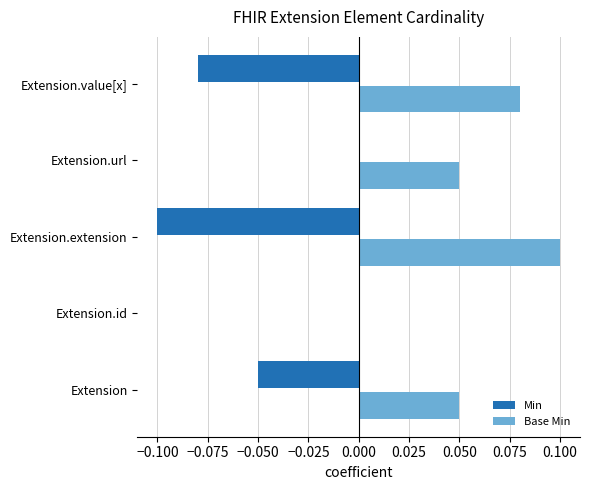

How many values in Base Min are above zero?

4